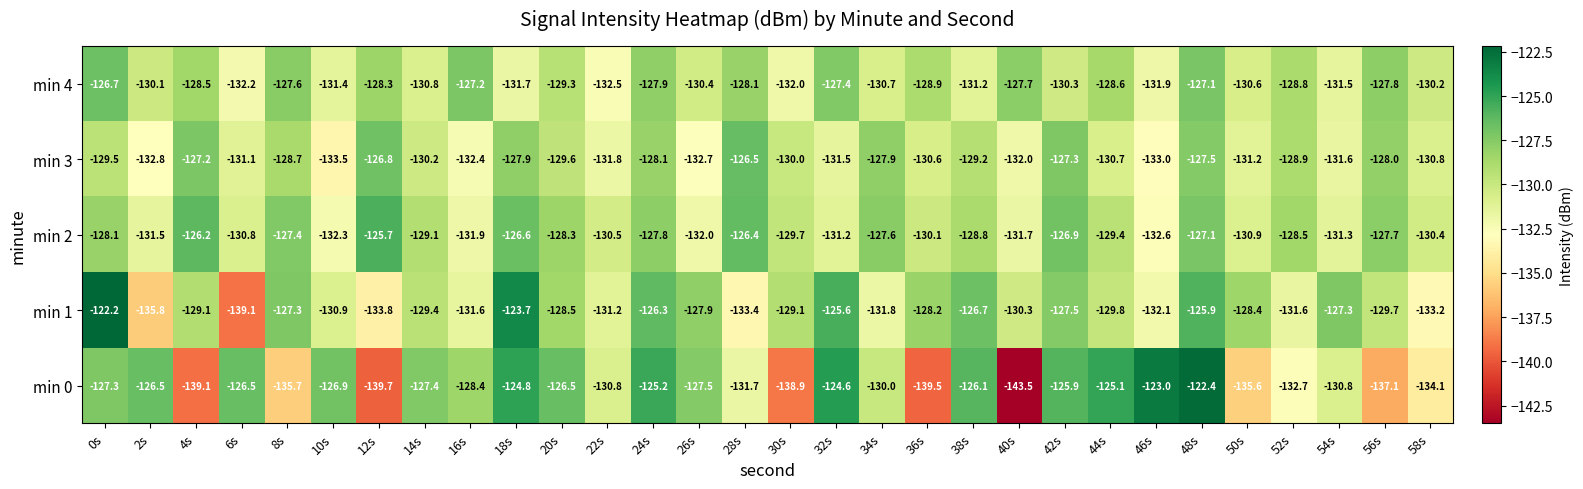

At which category is the sum across all series the highest?

48s